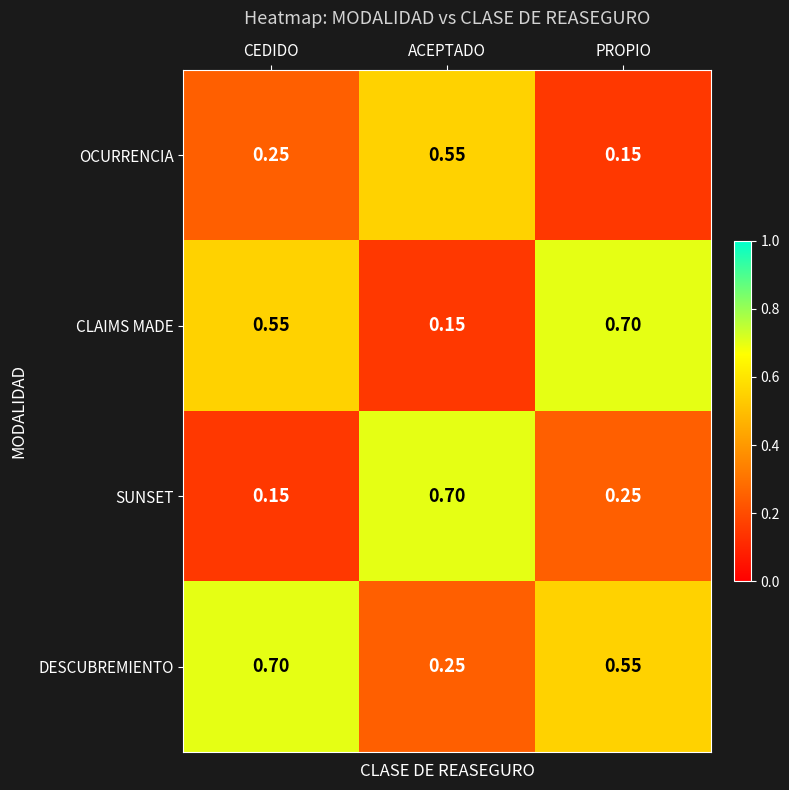

At which label does DESCUBREMIENTO reach its peak?

CEDIDO